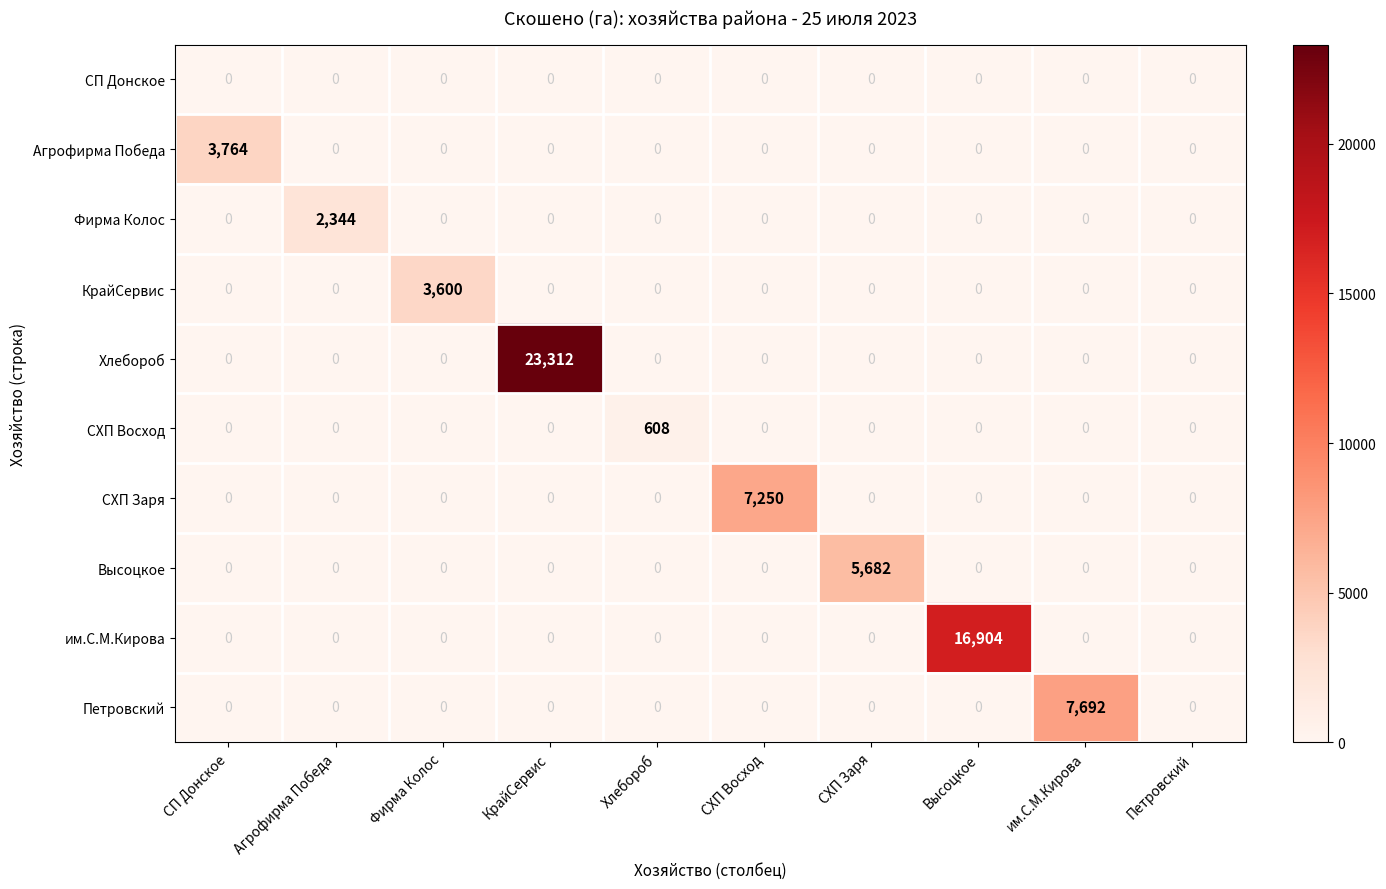

How many data points does each series have?

10